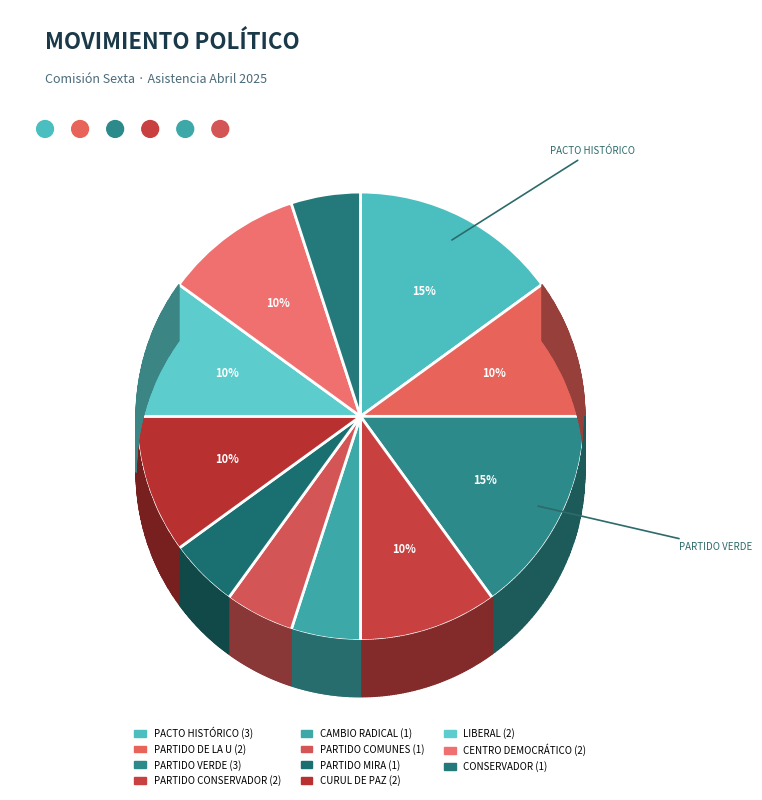

Rank the categories by value from lowest to highest.

CAMBIO RADICAL, PARTIDO COMUNES, PARTIDO MIRA, CONSERVADOR, PARTIDO DE LA U, PARTIDO CONSERVADOR, CURUL DE PAZ, LIBERAL, CENTRO DEMOCRÁTICO, PACTO HISTÓRICO, PARTIDO VERDE